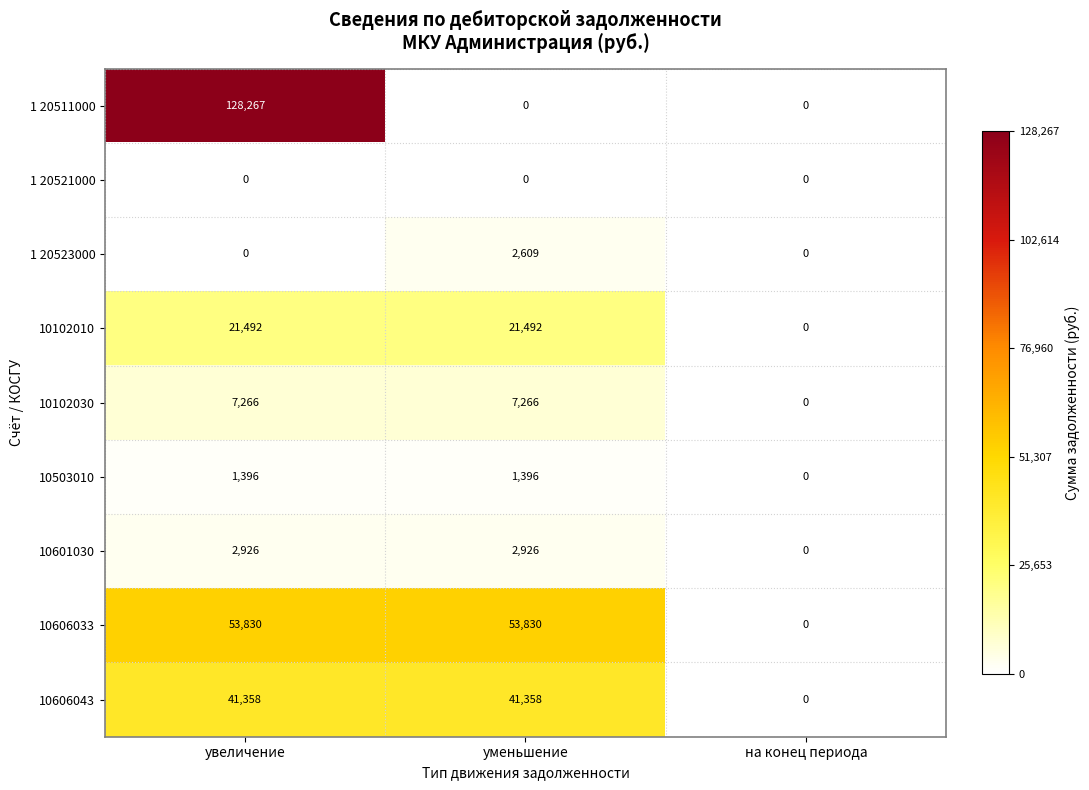

How many data points in 10606033 are less than 53830?

1